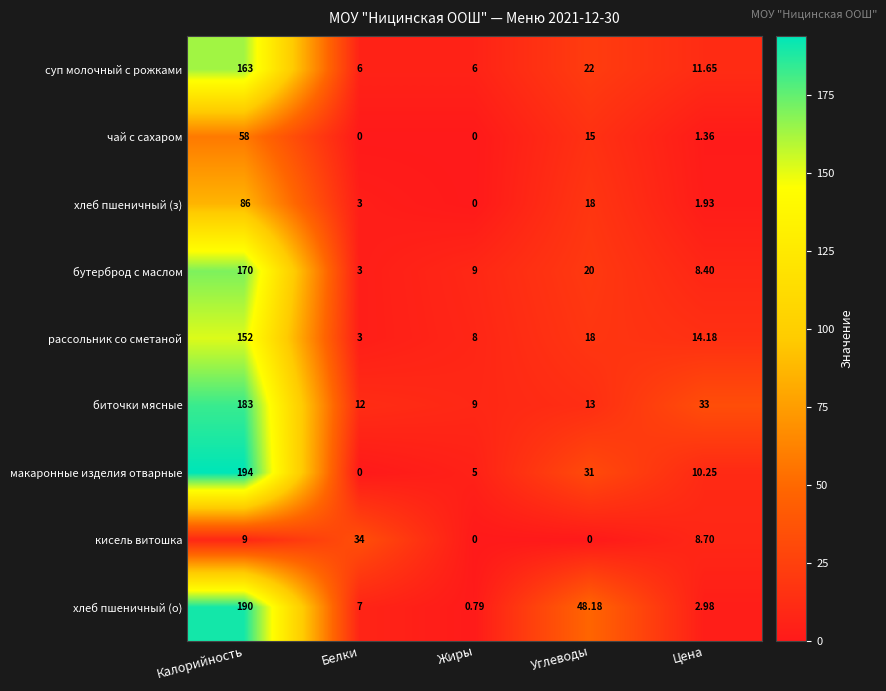

Which label corresponds to the largest value in the chart?

Калорийность